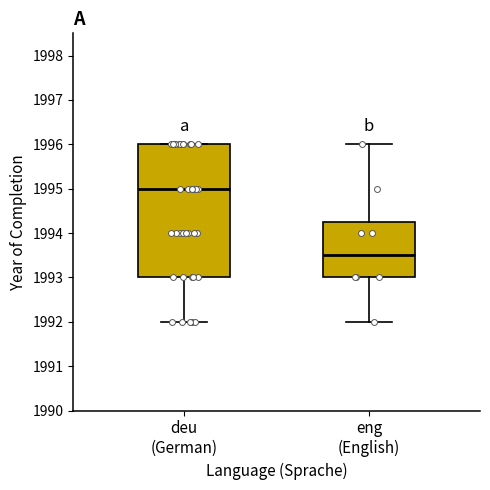

Reading left to right, read every box against the y-axis: the position of its median line, the range the box covers, and the ends of its whiskers. The values are not printed on the chart, so give them approximately, as read against the axis.

deu (German): median 1995.0, box 1993.0 to 1996.0, whiskers 1992.0 to 1996.0
eng (English): median 1993.5, box 1993.0 to 1994.3, whiskers 1992.0 to 1996.0